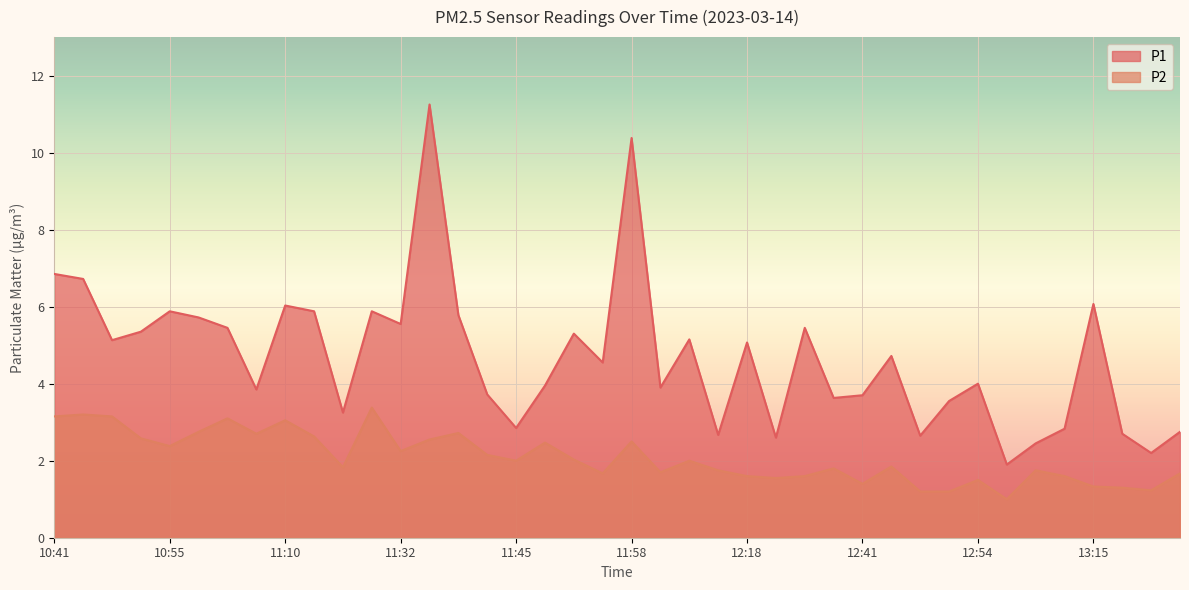

Which series has the largest total across all categories?

P1